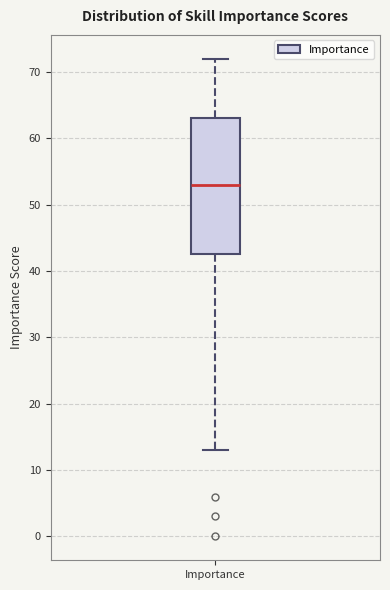

Read this box plot against the y-axis: the position of the median line, the range covered by the box, and the ends of both whiskers. The values are not printed on the chart, so give them approximately, as read against the axis.

median 53, box 43 to 63, whiskers 13 to 72